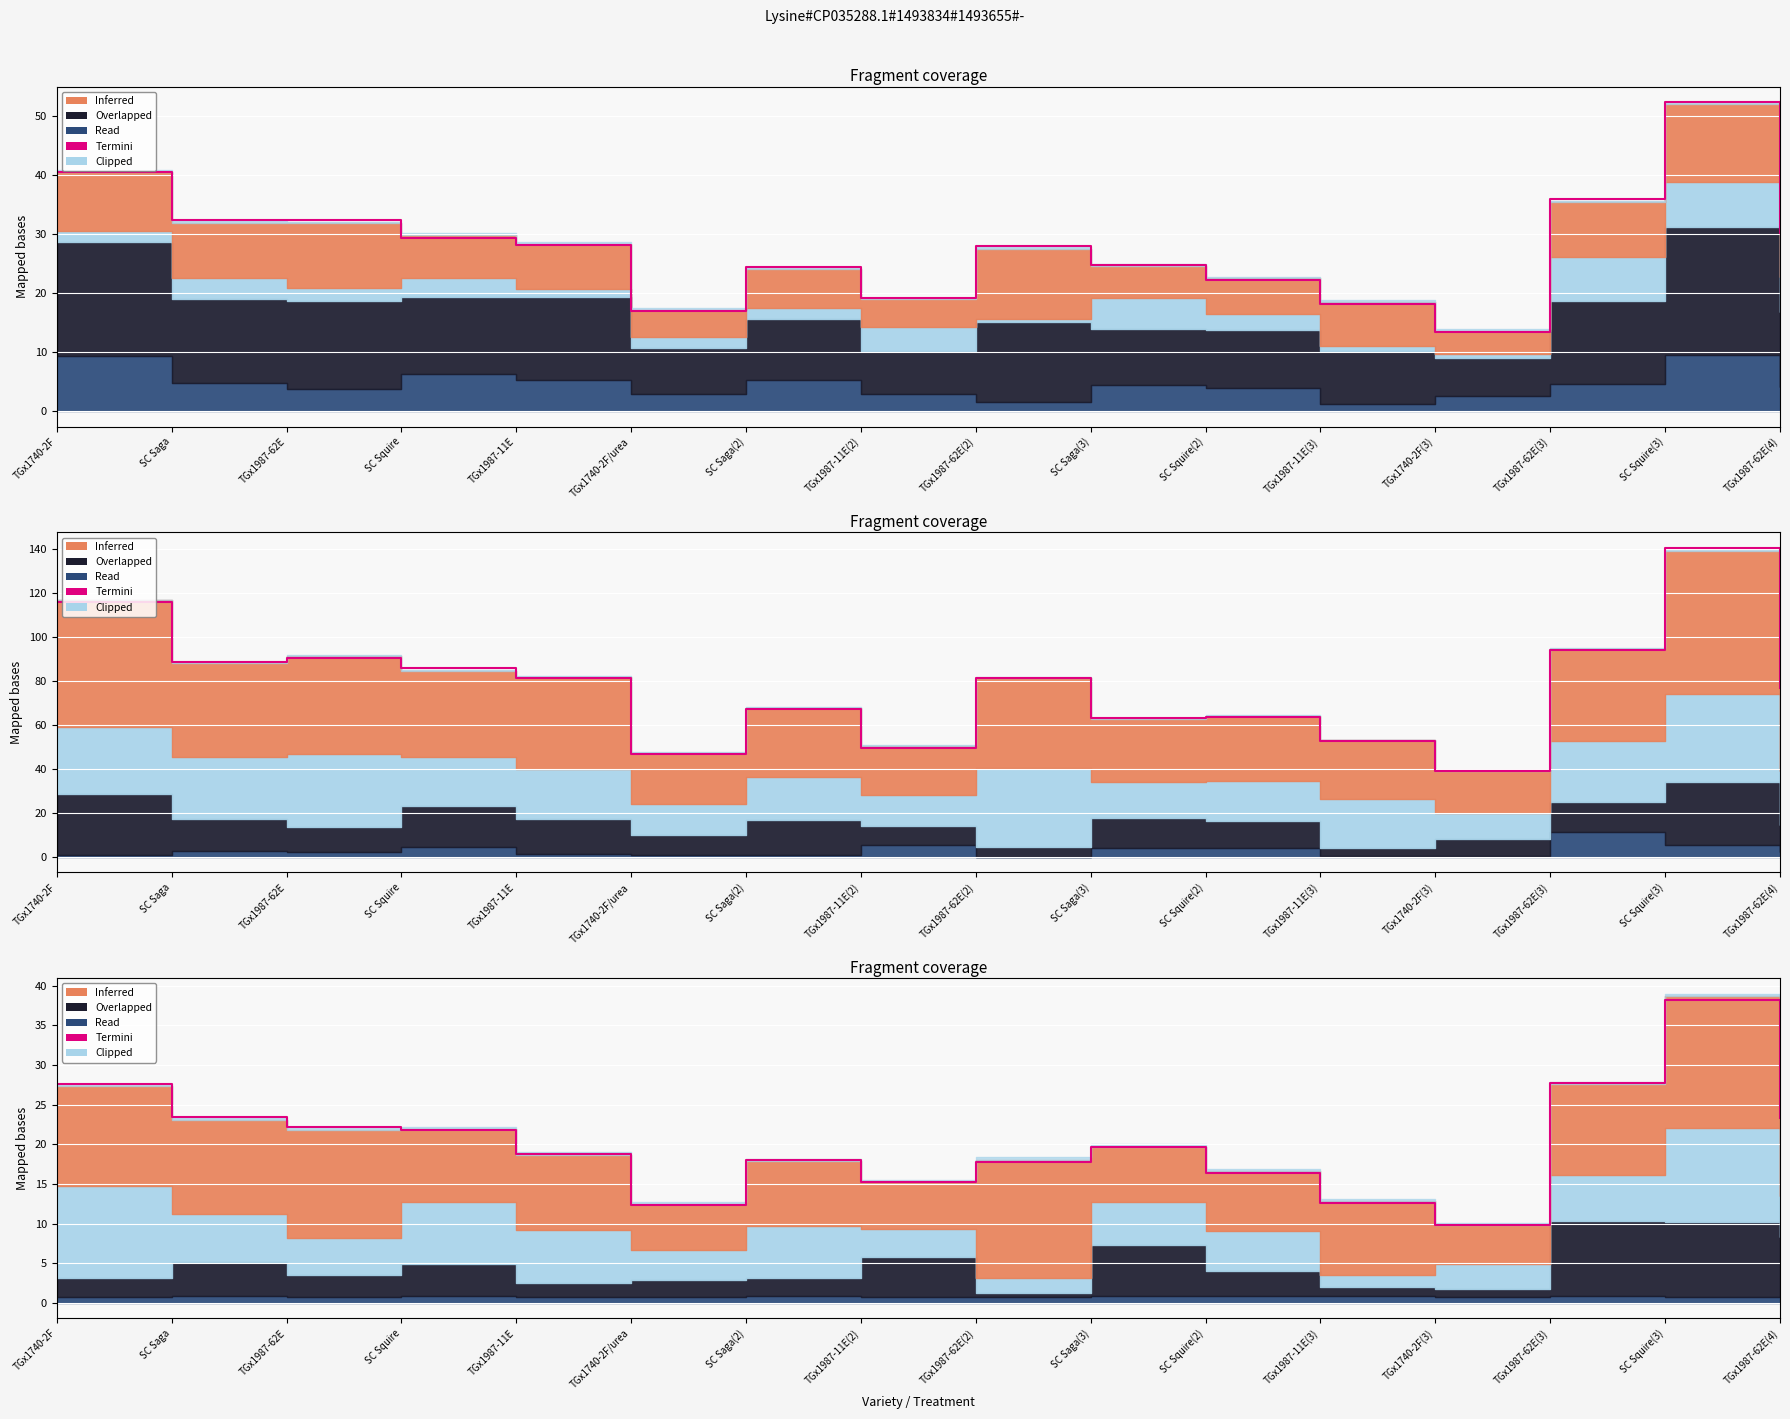

What is the sum of all values?

324.8